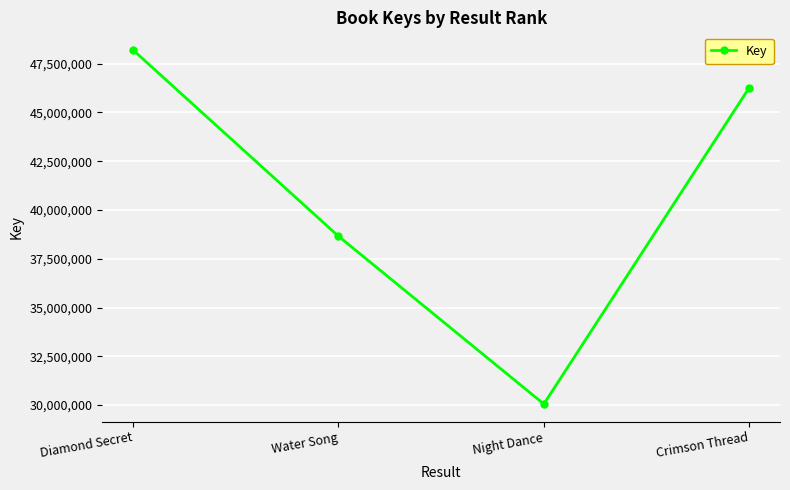

Does the chart display data point markers on the line(s)?

Yes